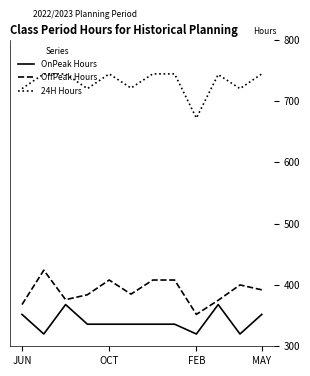

True or false: OffPeak Hours and 24H Hours cross at least once.

False